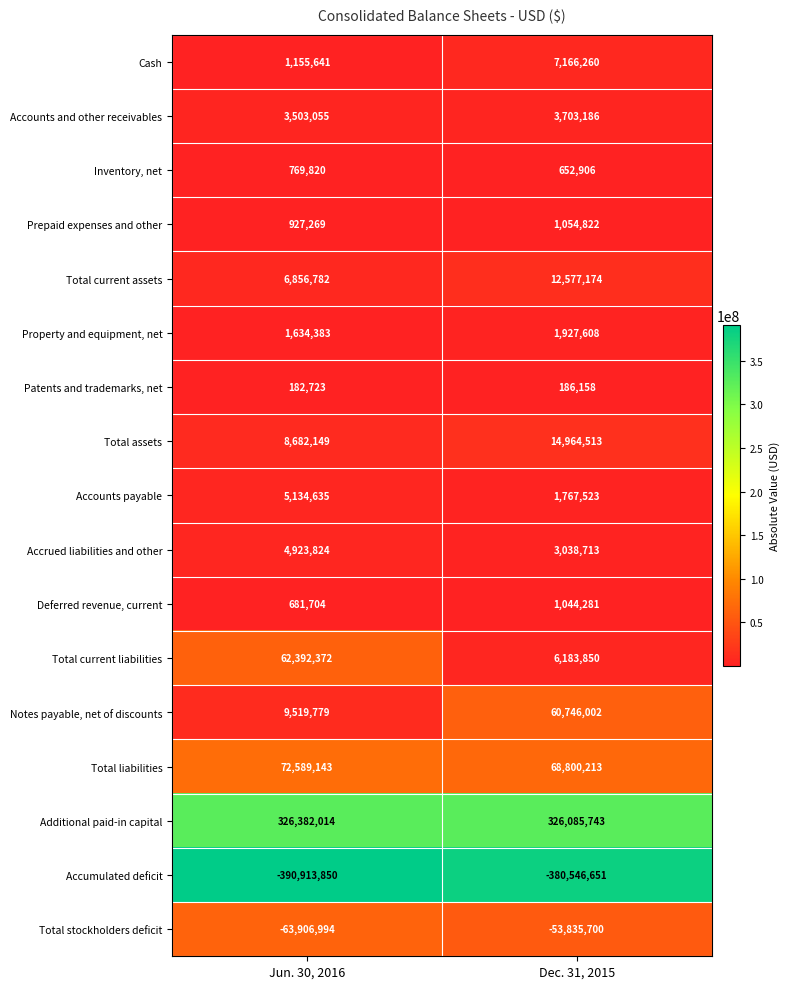

What is the difference between the Prepaid expenses and other values at Dec. 31, 2015 and Jun. 30, 2016?

127553